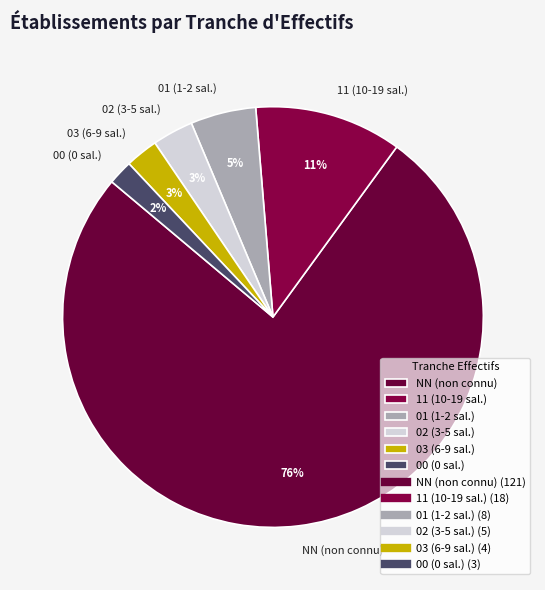

Is it true that 00 (0 sal.) is 2% of the pie?

True